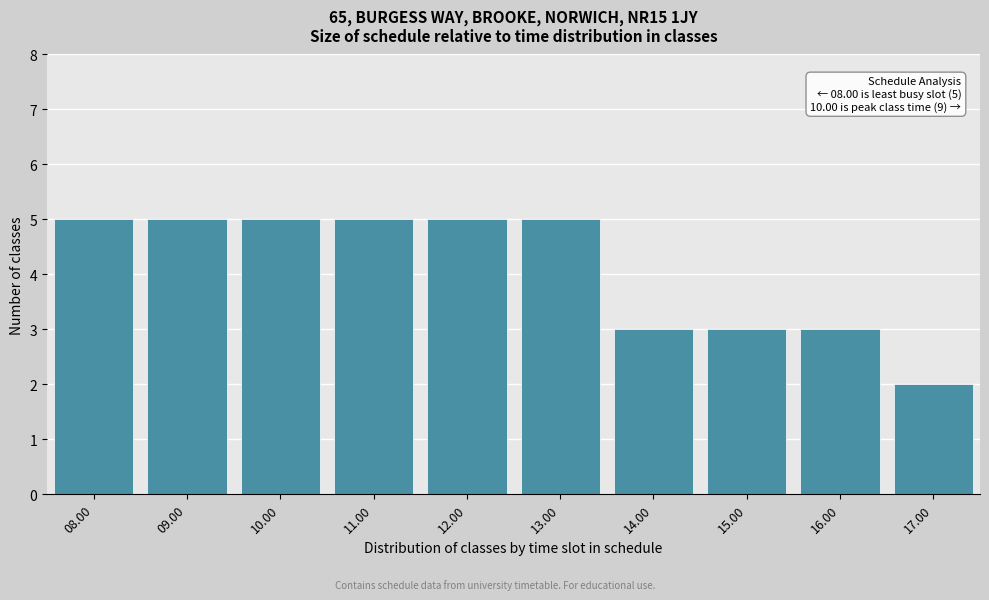

Reading left to right, transcribe all the data shown in this chart.

5	5	5	5	5	5	3	3	3	2